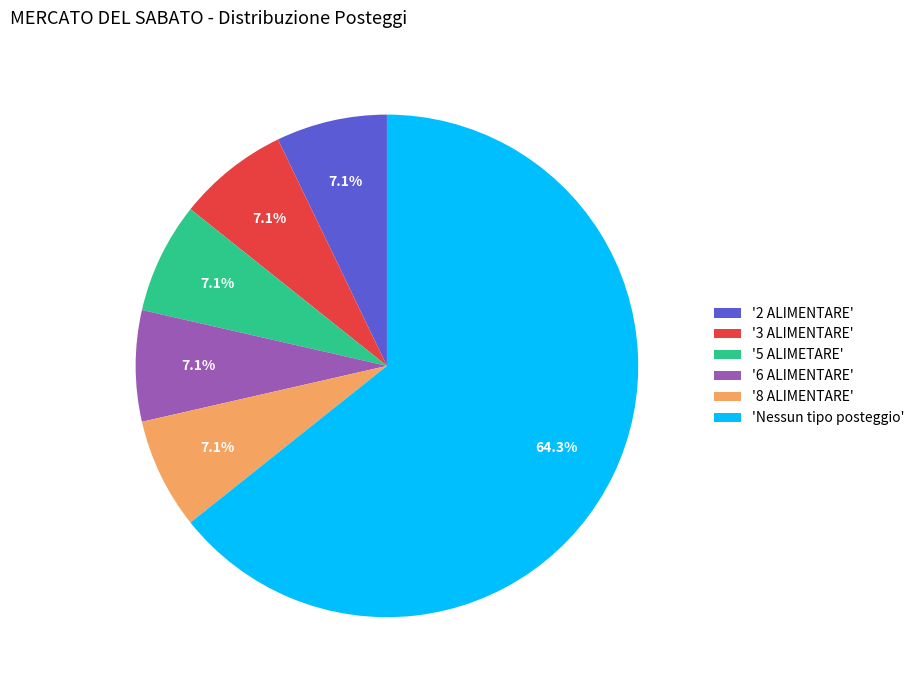

Is there any slice that represents more than half of the pie?

Yes